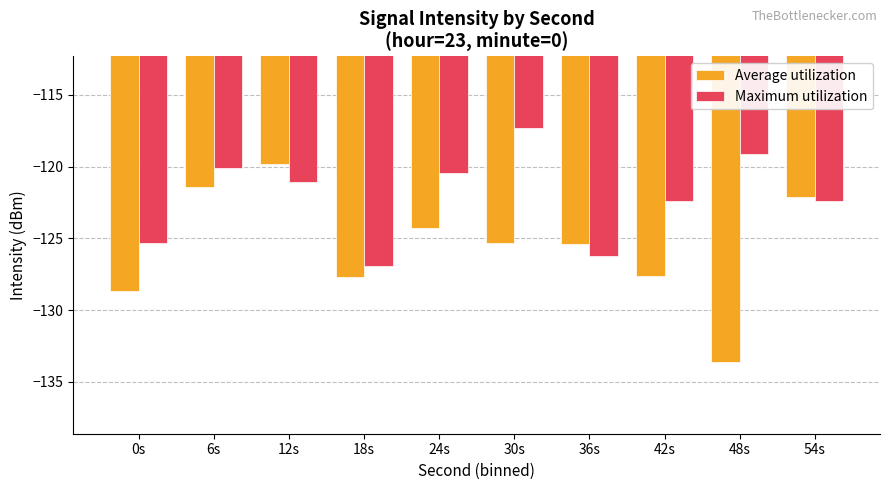

What is the total value across all series at 18s?

-254.7